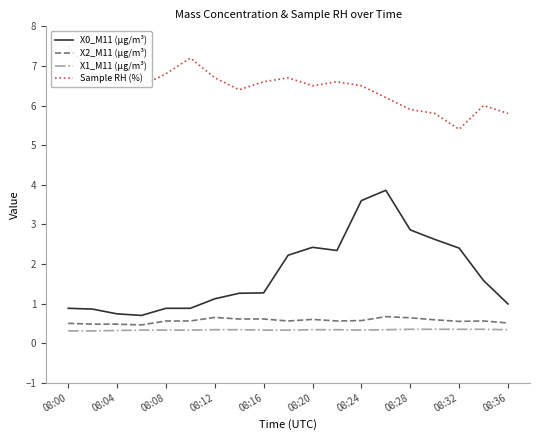

True or false: Sample RH (%) and X2_M11 (μg/m³) intersect in this chart.

False